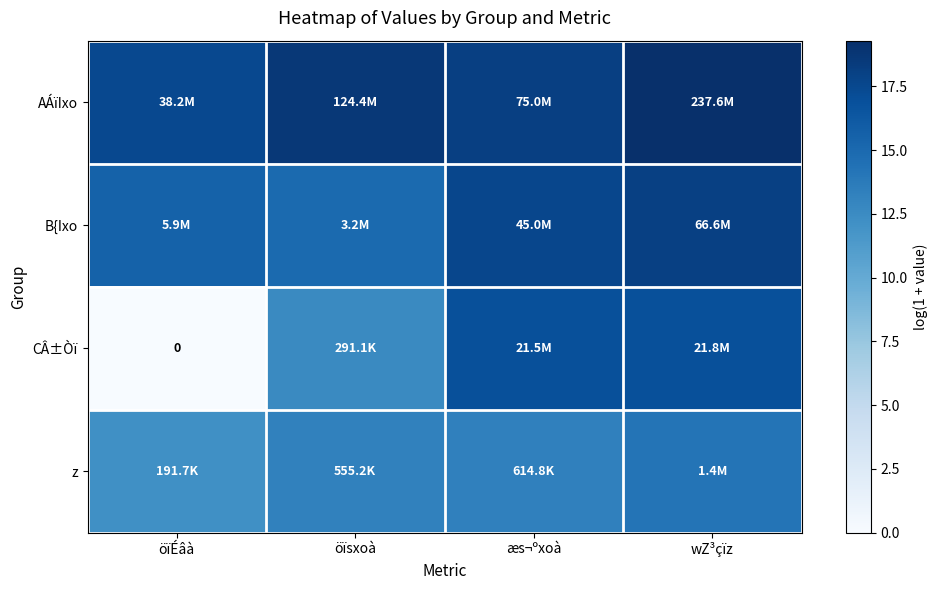

At which category is the sum across all series the highest?

wZ³çïz